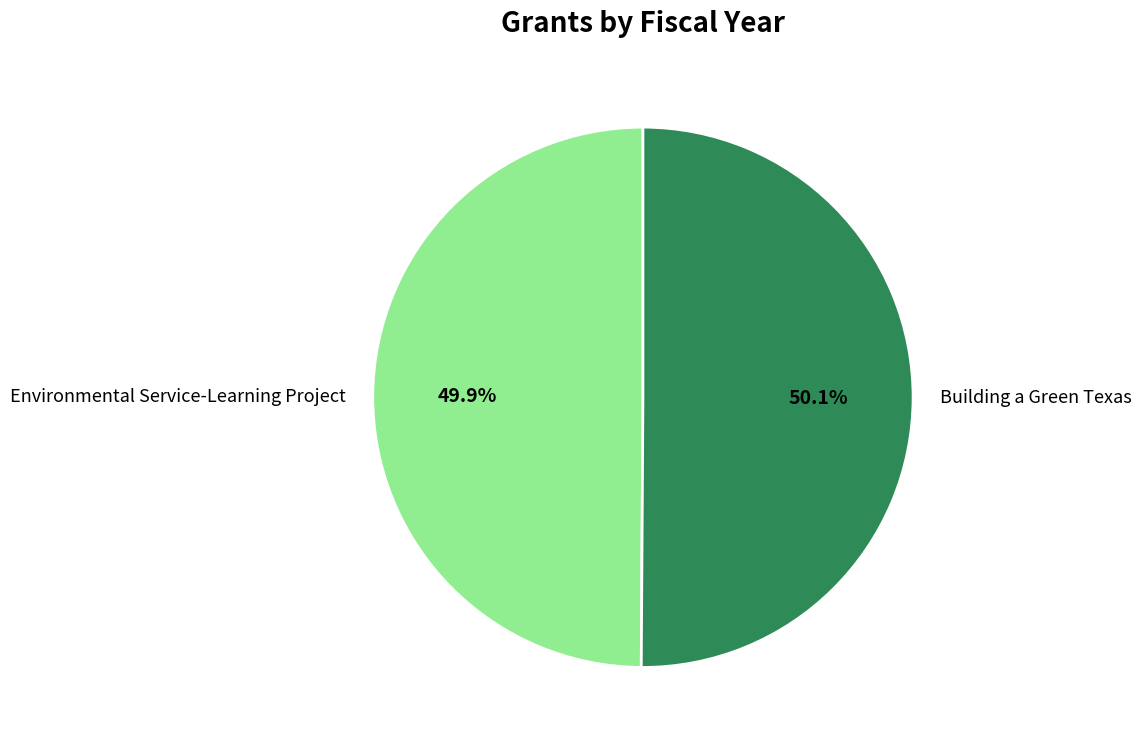

True or false: Building a Green Texas accounts for 50% of the total.

True